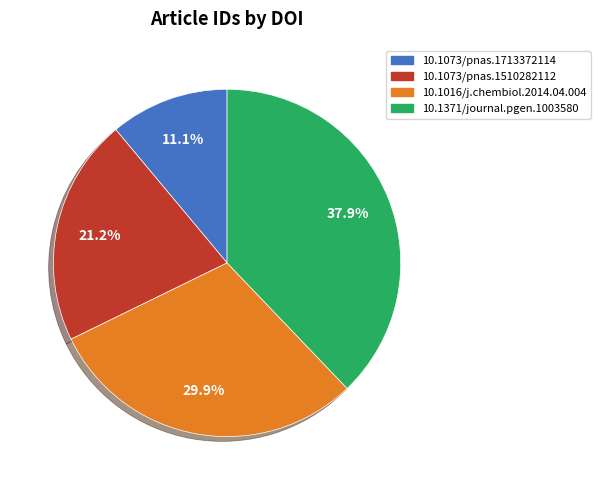

Combined, do 10.1073/pnas.1713372114 and 10.1371/journal.pgen.1003580 account for over 50%?

No